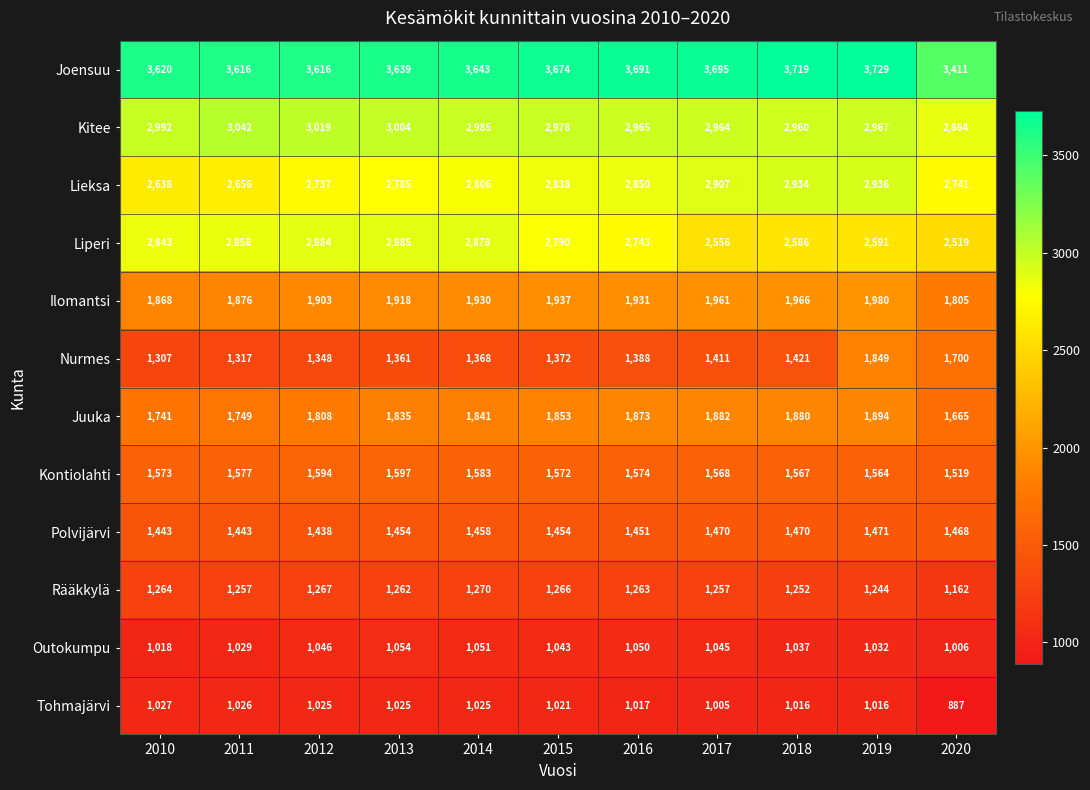

True or false: Lieksa has a value of 1748 at 2019.

False